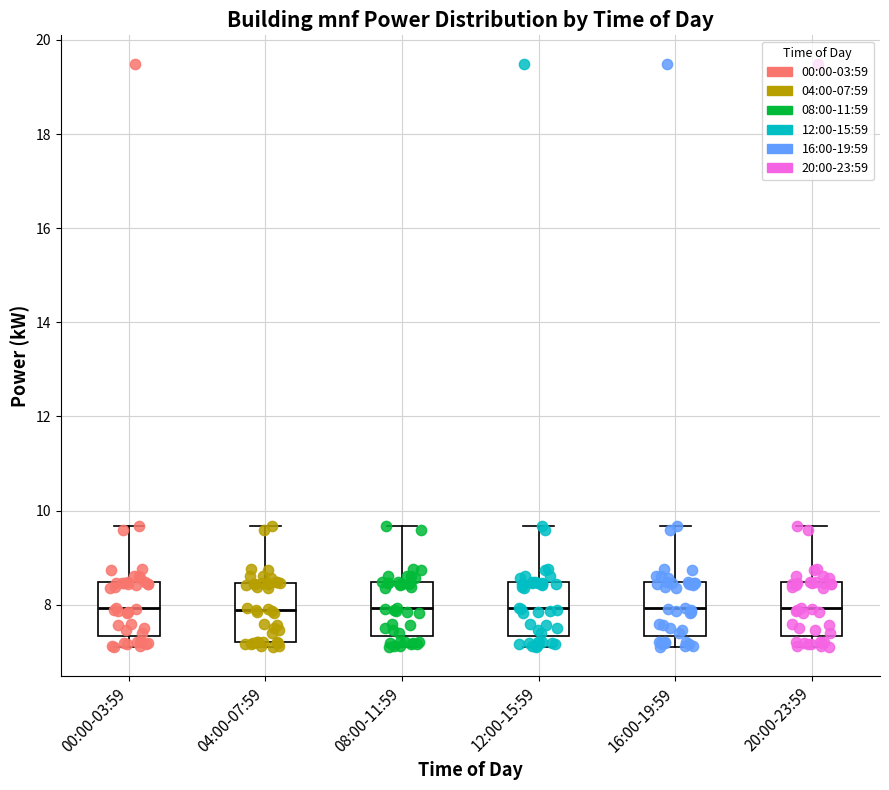

Where does the upper whisker of the box for 00:00-03:59 end on the y-axis? The values are not printed on the chart, so give them approximately, as read against the axis.

9.6